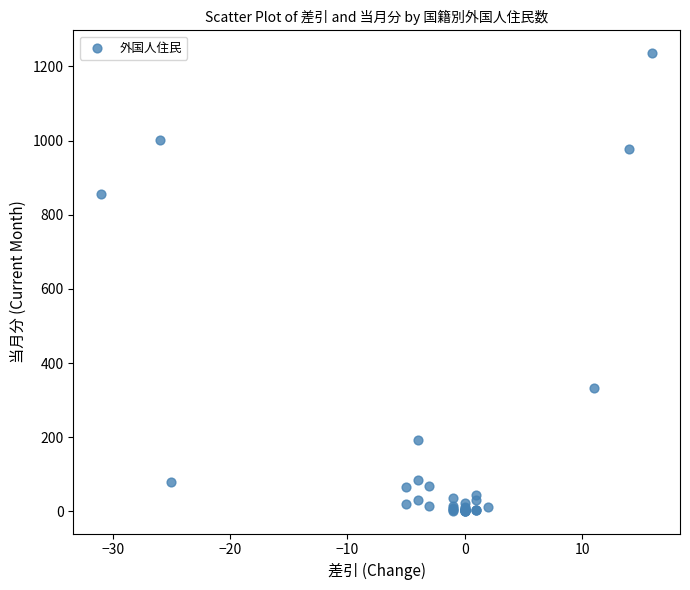

What Y value in the scatter plot is closest to 618?

855